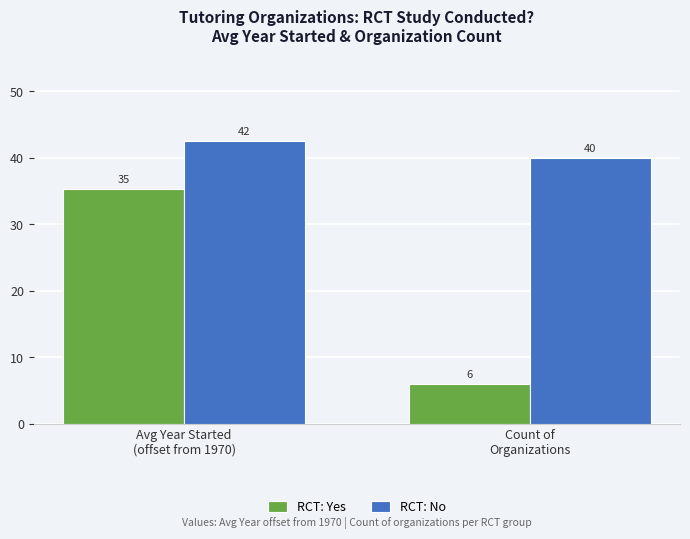

What is the spread (max minus min) of values at Avg Year Started
(offset from 1970)?

7.1